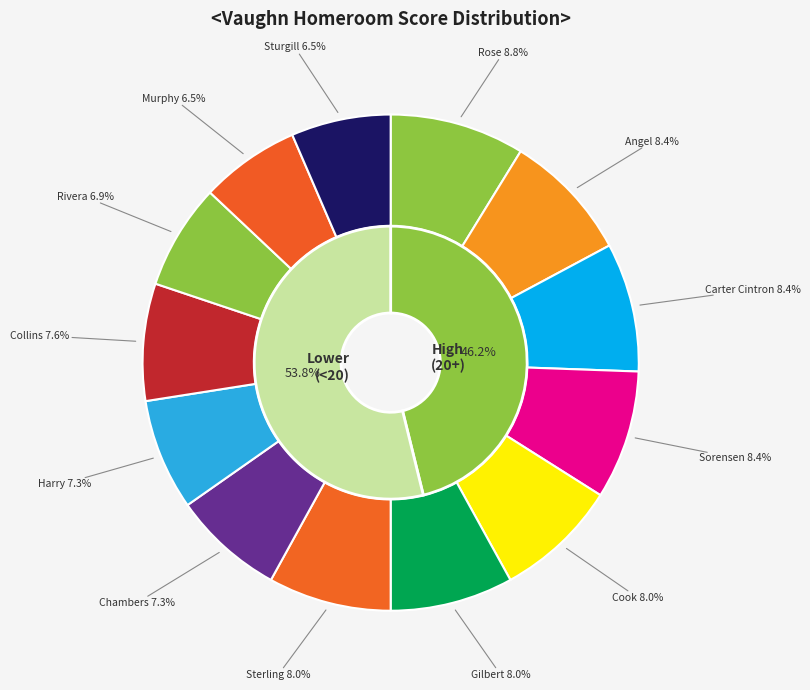

How many segments does this pie chart have?

13